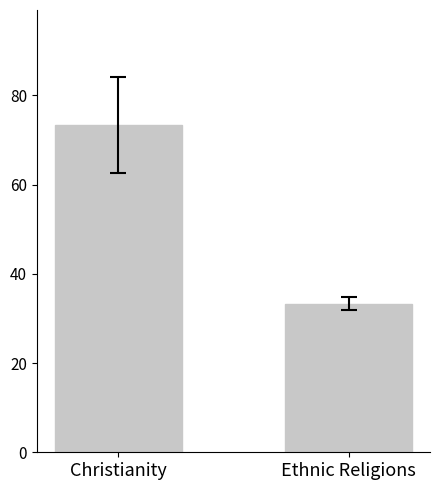

What is the label of the 1st bar from the right?

Ethnic Religions